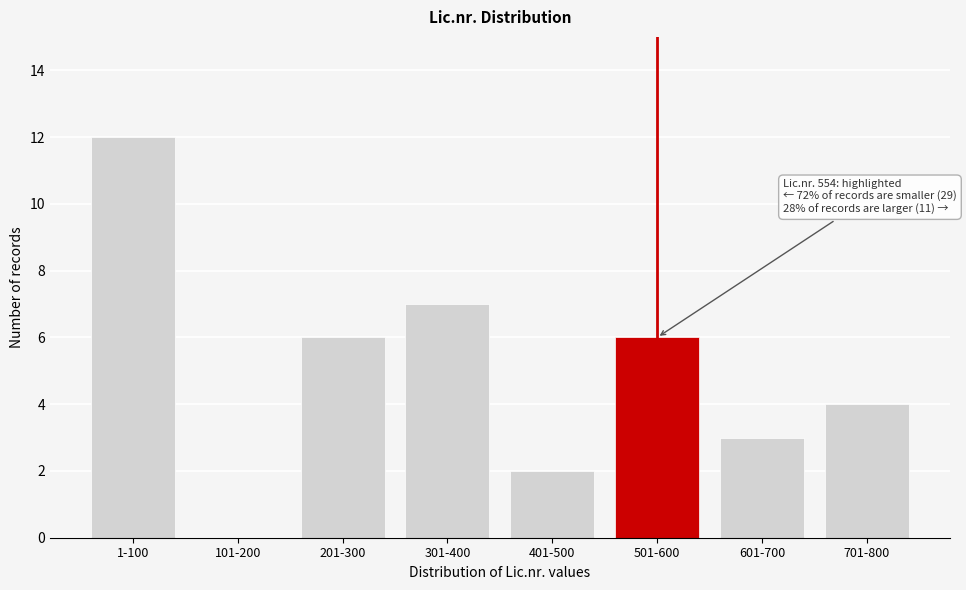

Reading left to right, transcribe all the data shown in this chart.

1-100=12	101-200=0	201-300=6	301-400=7	401-500=2	501-600=6	601-700=3	701-800=4